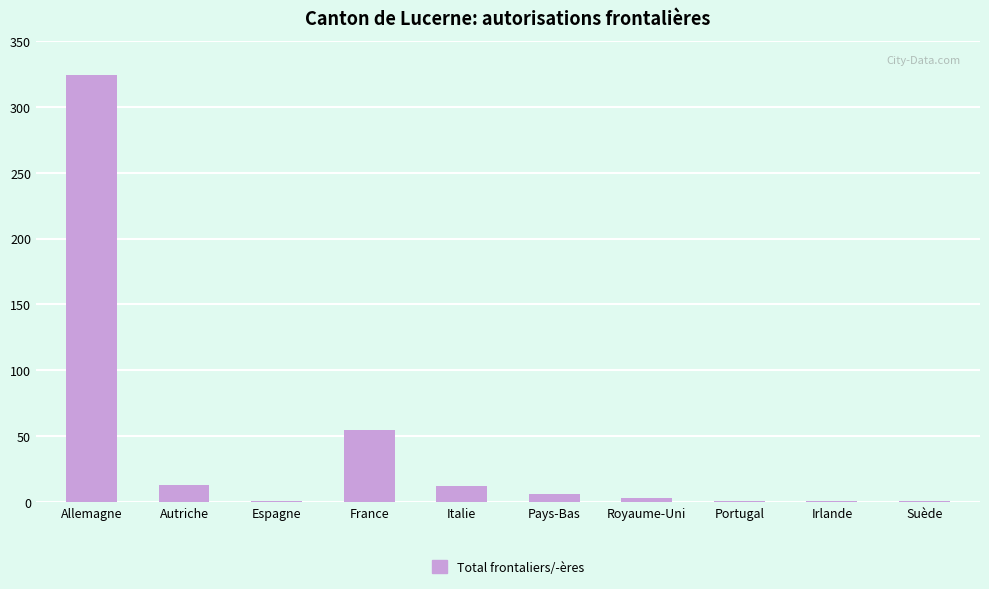

Between Portugal and France, which is larger?

France